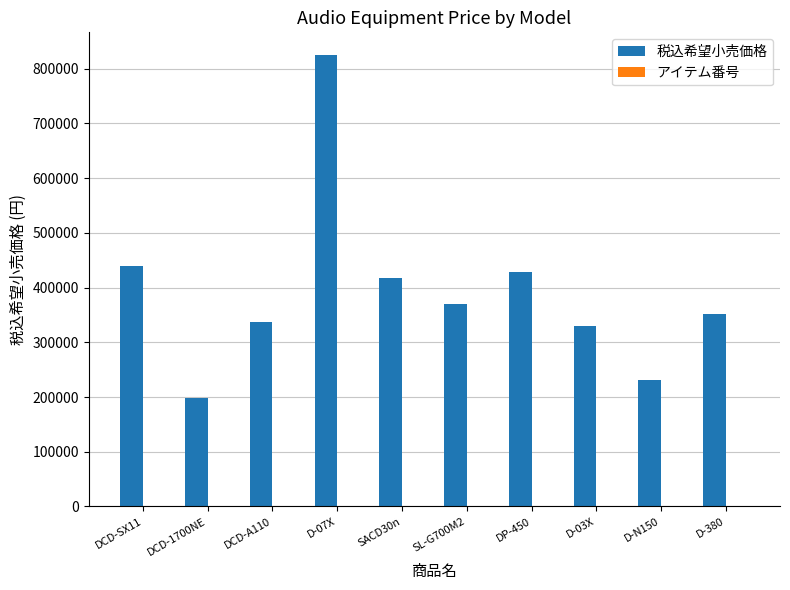

The value of 税込希望小売価格 at D-N150 is 231000. True or false?

True